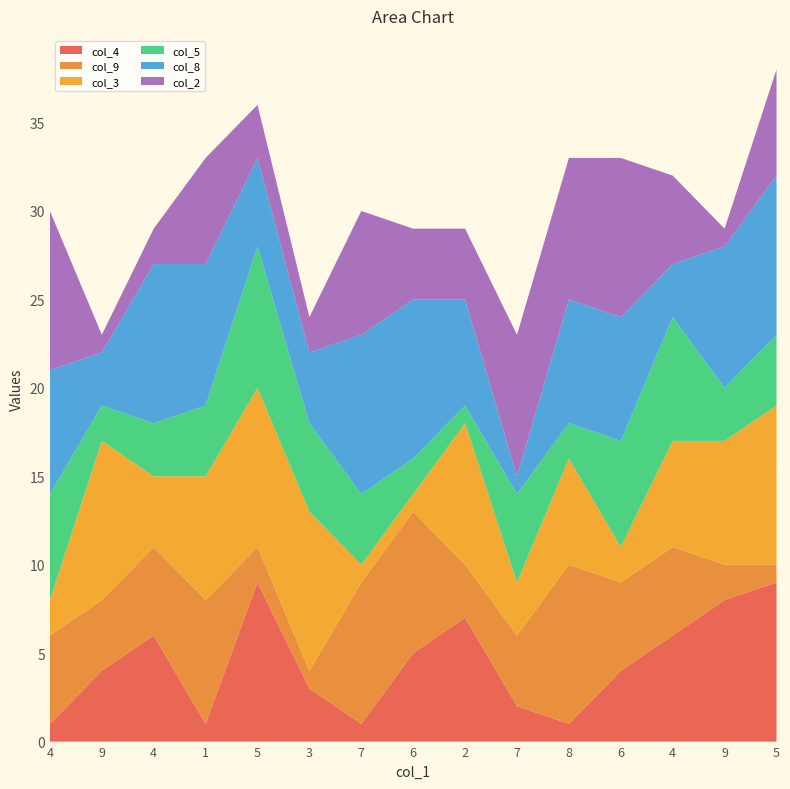

Reading left to right, what are all the values shown in this chart?

col_4: 1	4	6	1	9	3	1	5	7	2	1	4	6	8	9
col_9: 5	4	5	7	2	1	8	8	3	4	9	5	5	2	1
col_3: 2	9	4	7	9	9	1	1	8	3	6	2	6	7	9
col_5: 6	2	3	4	8	5	4	2	1	5	2	6	7	3	4
col_8: 7	3	9	8	5	4	9	9	6	1	7	7	3	8	9
col_2: 9	1	2	6	3	2	7	4	4	8	8	9	5	1	6